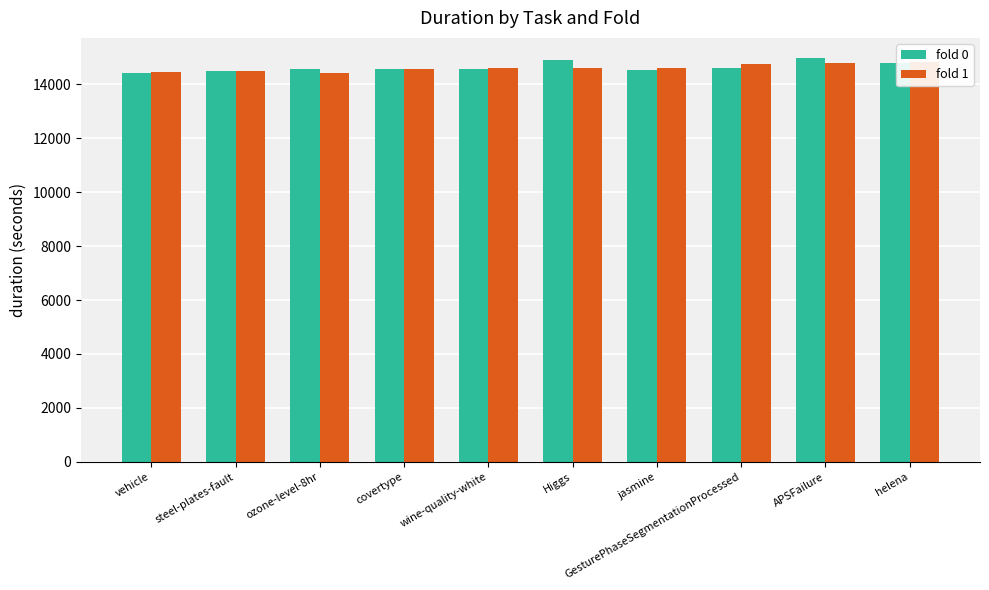

How many bars are there in total?

20